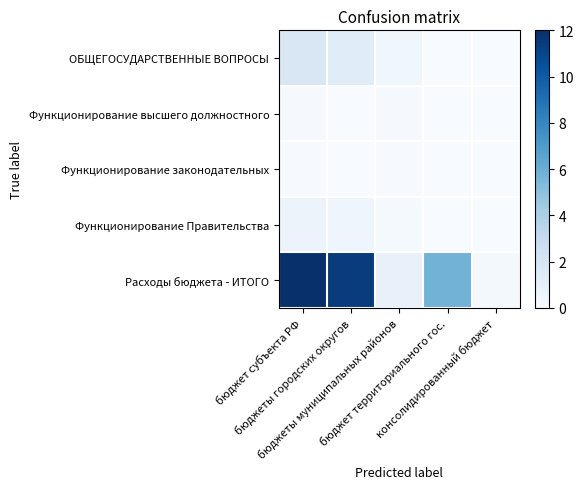

Count the number of data series in this chart.

5